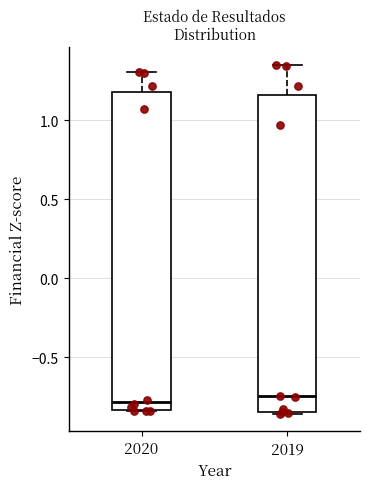

Where does the upper whisker of the box at x = 2019 end on the y-axis? The values are not printed on the chart, so give them approximately, as read against the axis.

1.35